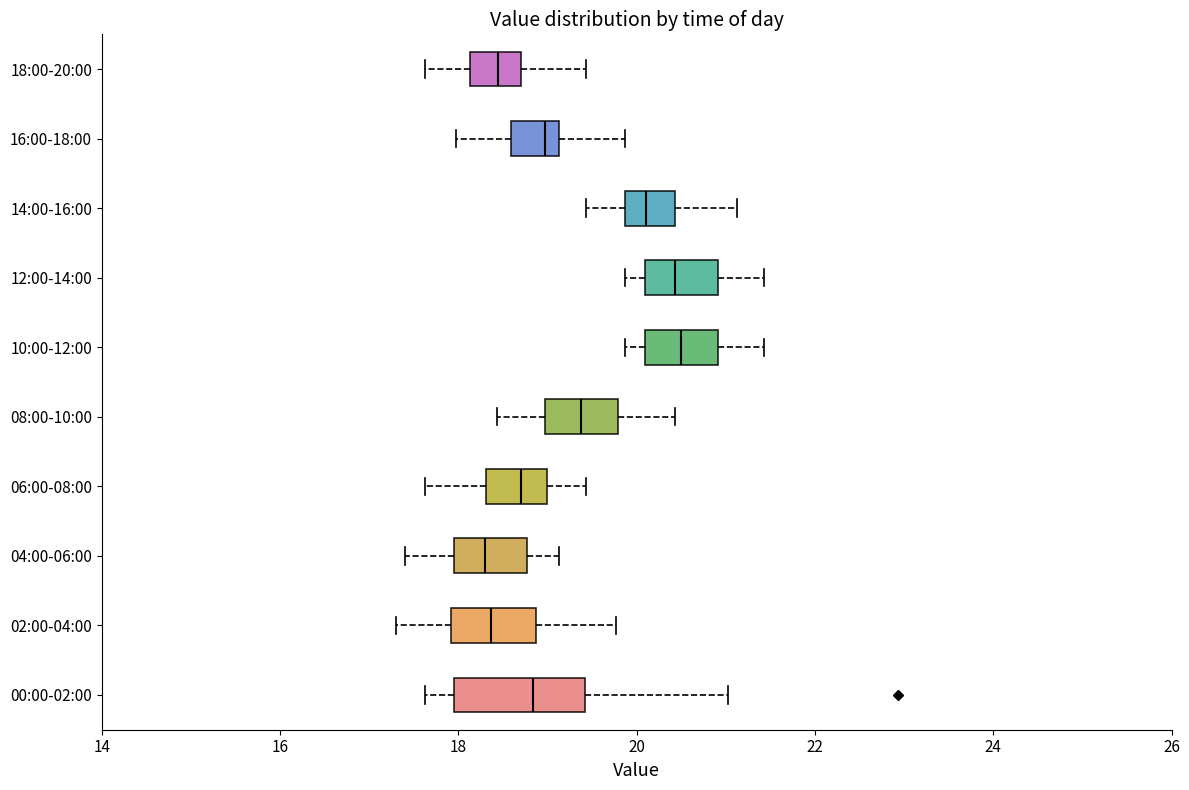

Comparing the boxes themselves (not the whiskers), which one is the widest?

00:00-02:00